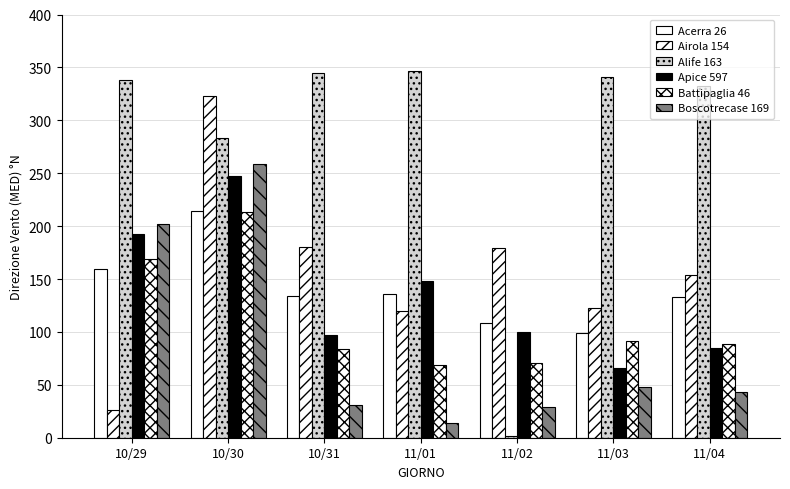

Are the bars grouped side by side (vs. stacked)?

Yes